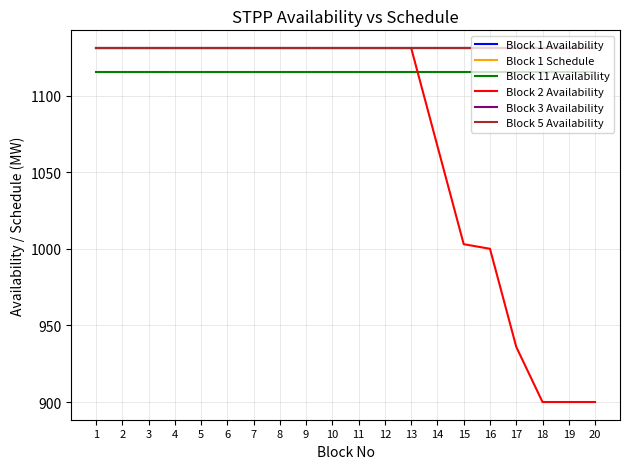

The Block 1 Availability series shows 1666.2 at 14. True or false?

False